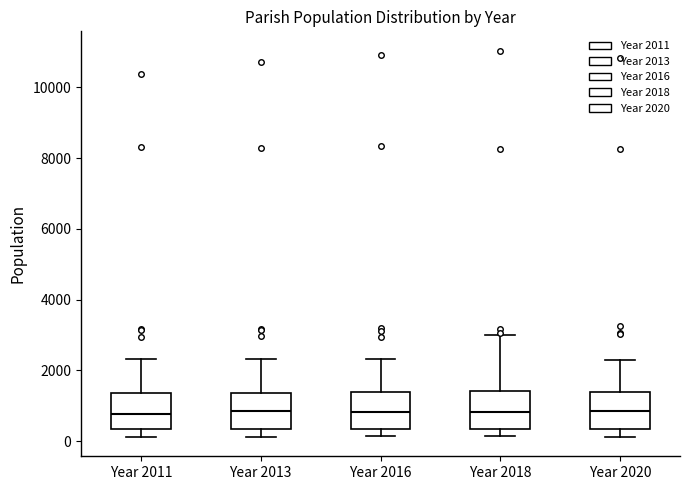

Reading left to right, transcribe this box plot: for each box, give where its median line is, the range the box spans, and where its two whiskers end, as read against the y-axis. The values are not printed on the chart, so give them approximately, as read against the axis.

Year 2011: median 800, box 400 to 1400, whiskers 200 to 2400
Year 2013: median 800, box 400 to 1400, whiskers 200 to 2400
Year 2016: median 800, box 400 to 1400, whiskers 200 to 2400
Year 2018: median 800, box 400 to 1400, whiskers 200 to 3000
Year 2020: median 800, box 400 to 1400, whiskers 200 to 2200